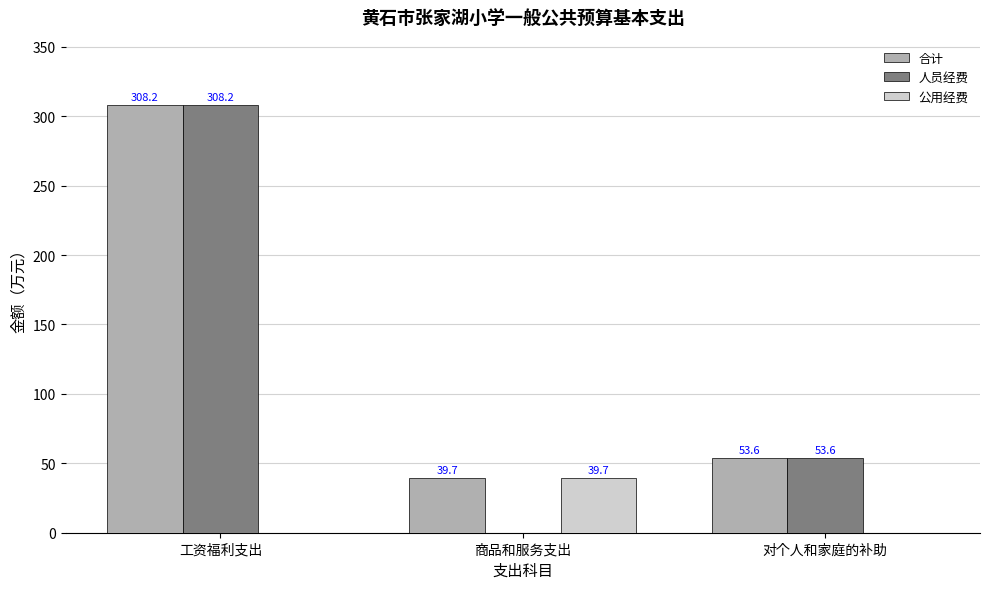

The value of 公用经费 at 商品和服务支出 is 16.3. True or false?

False